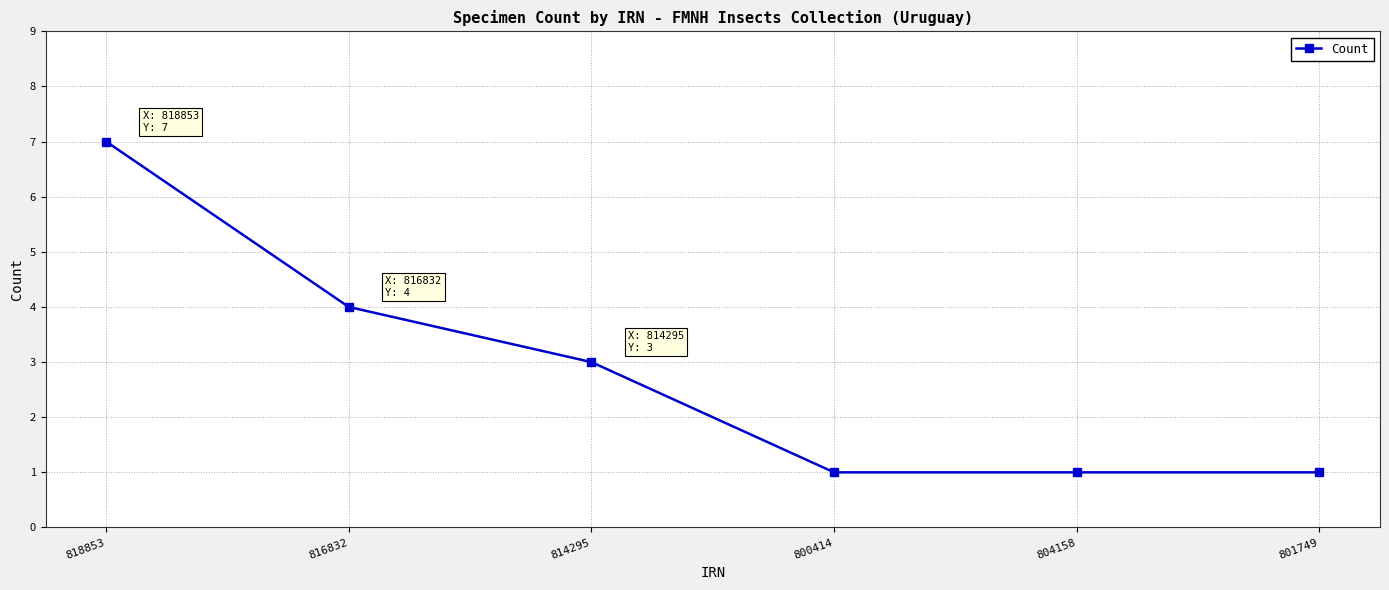

What is the value of the 1st point from the left?

7